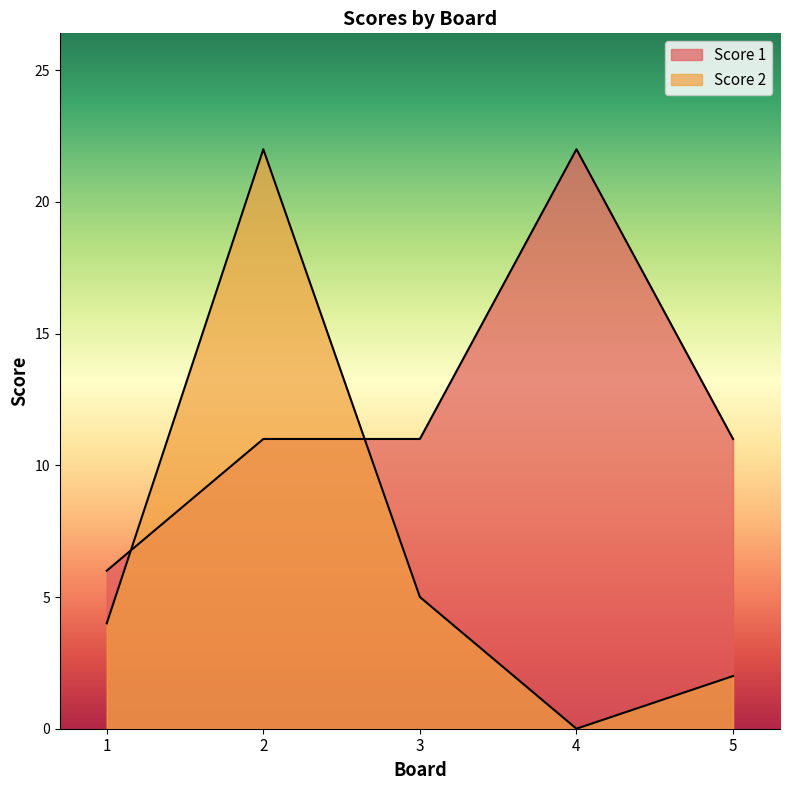

Which series has the largest total across all categories?

Score 1